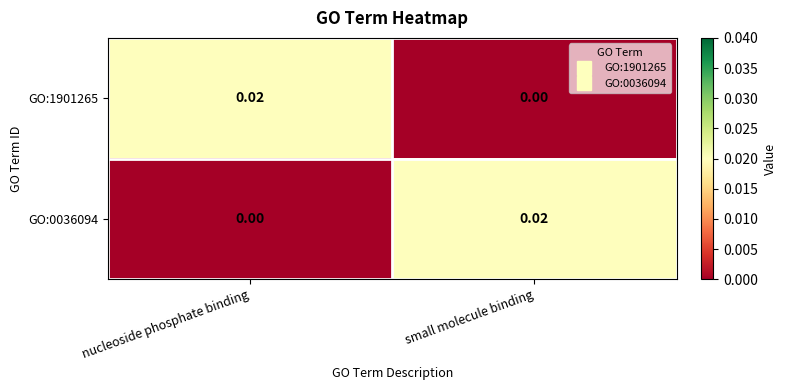

Where is GO:1901265 nearest to the value 0?

small molecule binding